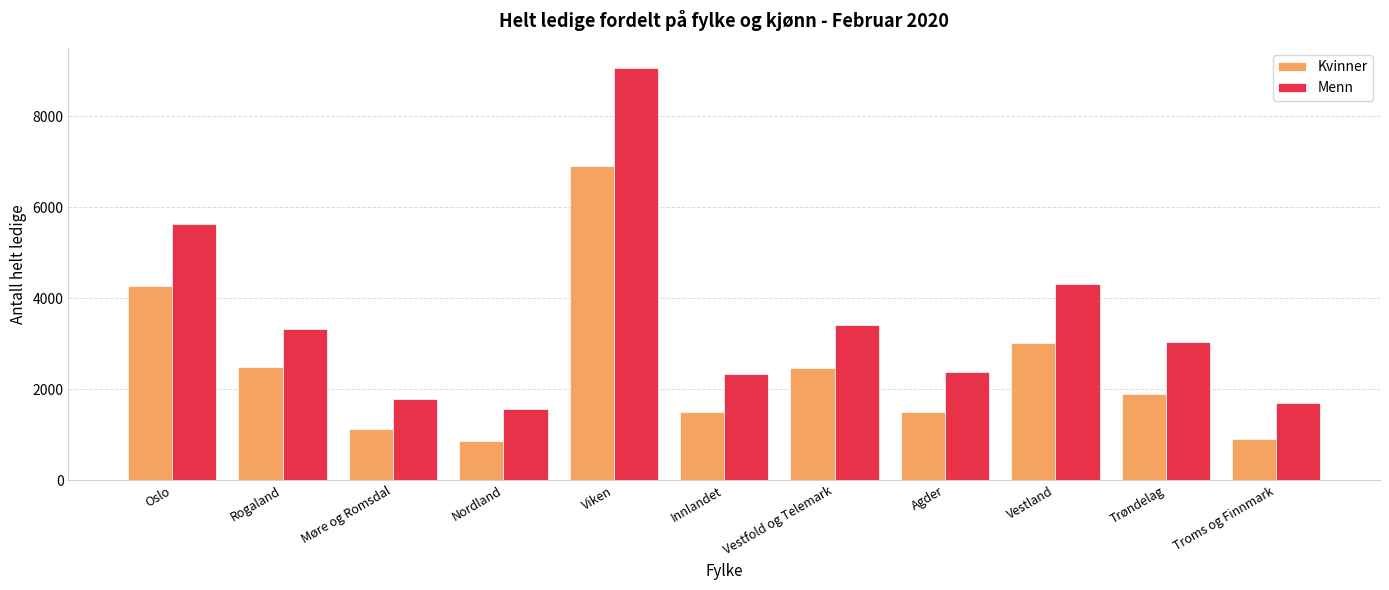

What is the value of the Menn bar at the 10th from the left?

3038